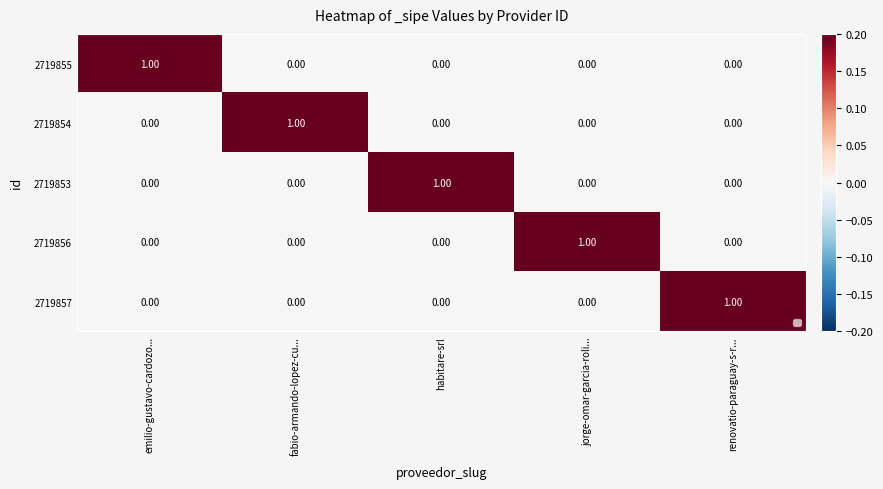

Reading left to right, list all the values displayed in this chart.

2719855: emilio-gustavo-cardozo...=1	fabio-armando-lopez-cu...=0	habitare-srl=0	jorge-omar-garcia-roli...=0	renovatio-paraguay-s-r...=0
2719854: emilio-gustavo-cardozo...=0	fabio-armando-lopez-cu...=1	habitare-srl=0	jorge-omar-garcia-roli...=0	renovatio-paraguay-s-r...=0
2719853: emilio-gustavo-cardozo...=0	fabio-armando-lopez-cu...=0	habitare-srl=1	jorge-omar-garcia-roli...=0	renovatio-paraguay-s-r...=0
2719856: emilio-gustavo-cardozo...=0	fabio-armando-lopez-cu...=0	habitare-srl=0	jorge-omar-garcia-roli...=1	renovatio-paraguay-s-r...=0
2719857: emilio-gustavo-cardozo...=0	fabio-armando-lopez-cu...=0	habitare-srl=0	jorge-omar-garcia-roli...=0	renovatio-paraguay-s-r...=1